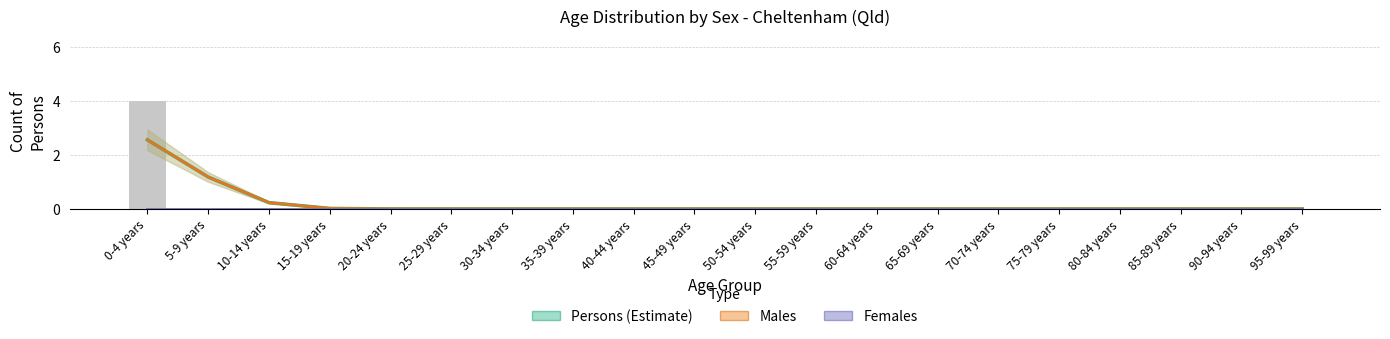

Which category has the highest value in the Females series?

0-4 years